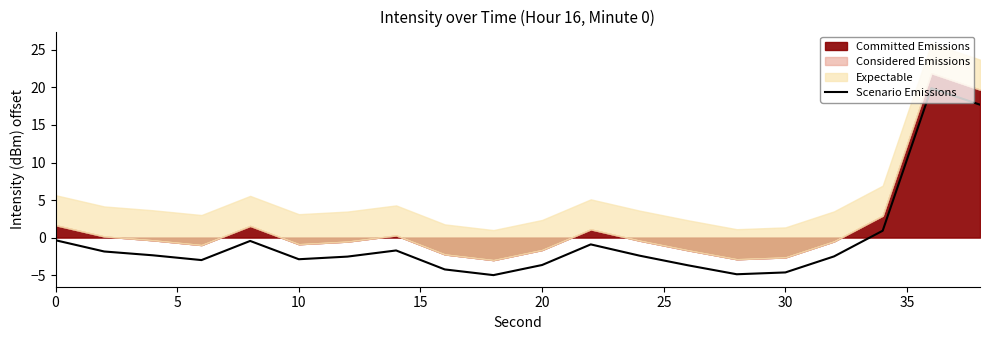

Count the number of categories in the chart.

20